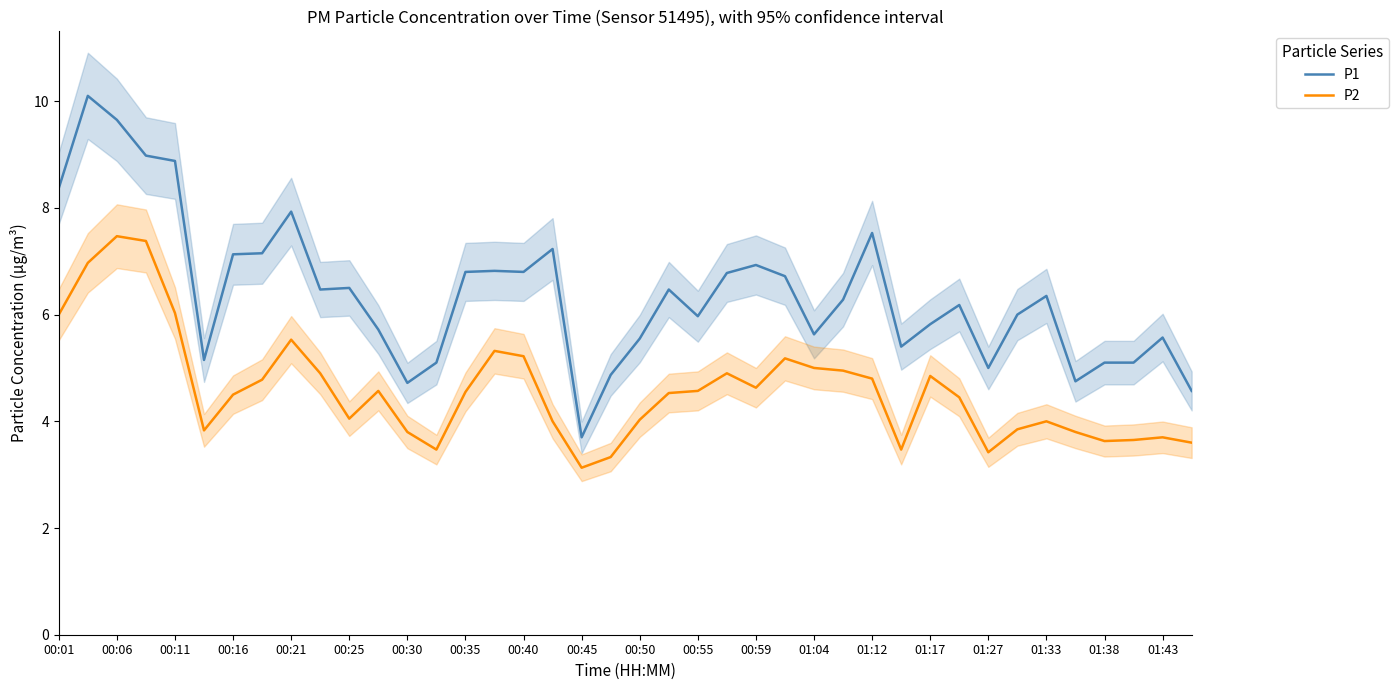

Reading left to right, transcribe all the data shown in this chart.

P1: 8.4	10.1	9.7	9.0	8.9	5.2	7.1	7.2	7.9	6.5	6.5	5.7	4.7	5.1	6.8	6.8	6.8	7.2	3.7	4.9	5.5	6.5	6.0	6.8	6.9	6.7	5.6	6.3	7.5	5.4	5.8	6.2	5.0	6.0	6.3	4.8	5.1	5.1	5.6	4.6
P2: 6.0	7.0	7.5	7.4	6.0	3.8	4.5	4.8	5.5	4.9	4.0	4.6	3.8	3.5	4.5	5.3	5.2	4.0	3.1	3.3	4.0	4.5	4.6	4.9	4.6	5.2	5.0	5.0	4.8	3.5	4.8	4.5	3.4	3.9	4.0	3.8	3.6	3.6	3.7	3.6